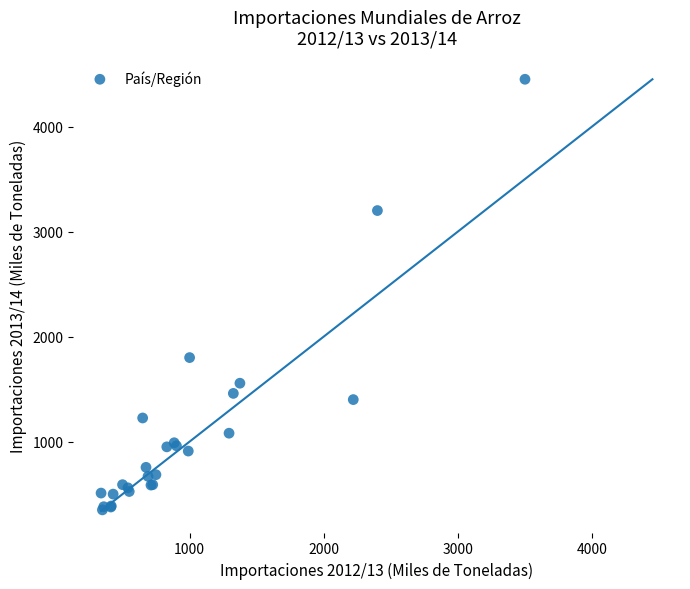

What Y value in the scatter plot is closest to 2400?

1800